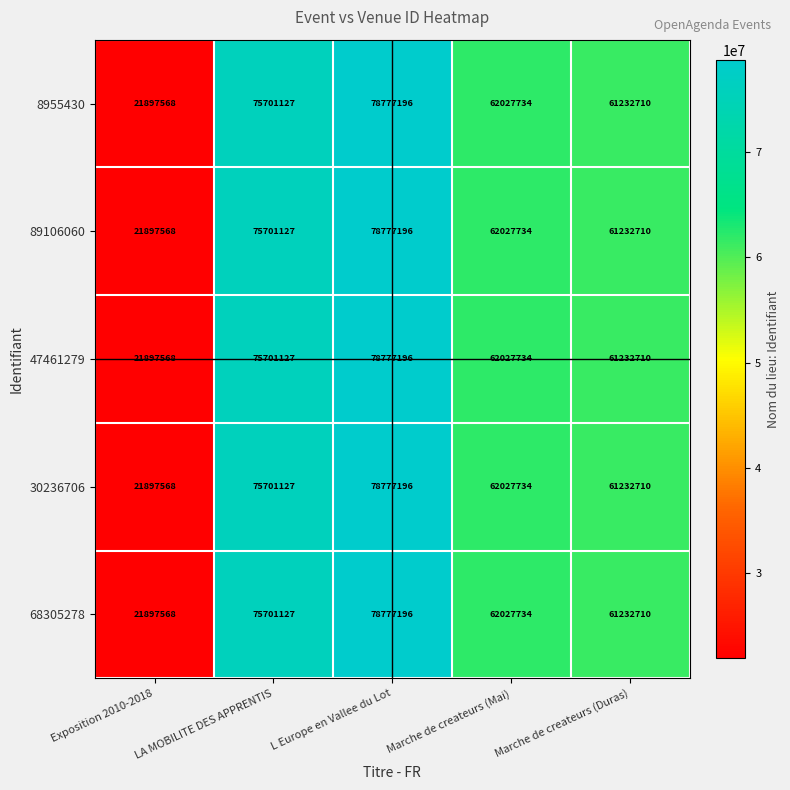

Which category has the highest value in the 8955430 series?

L Europe en Vallee du Lot